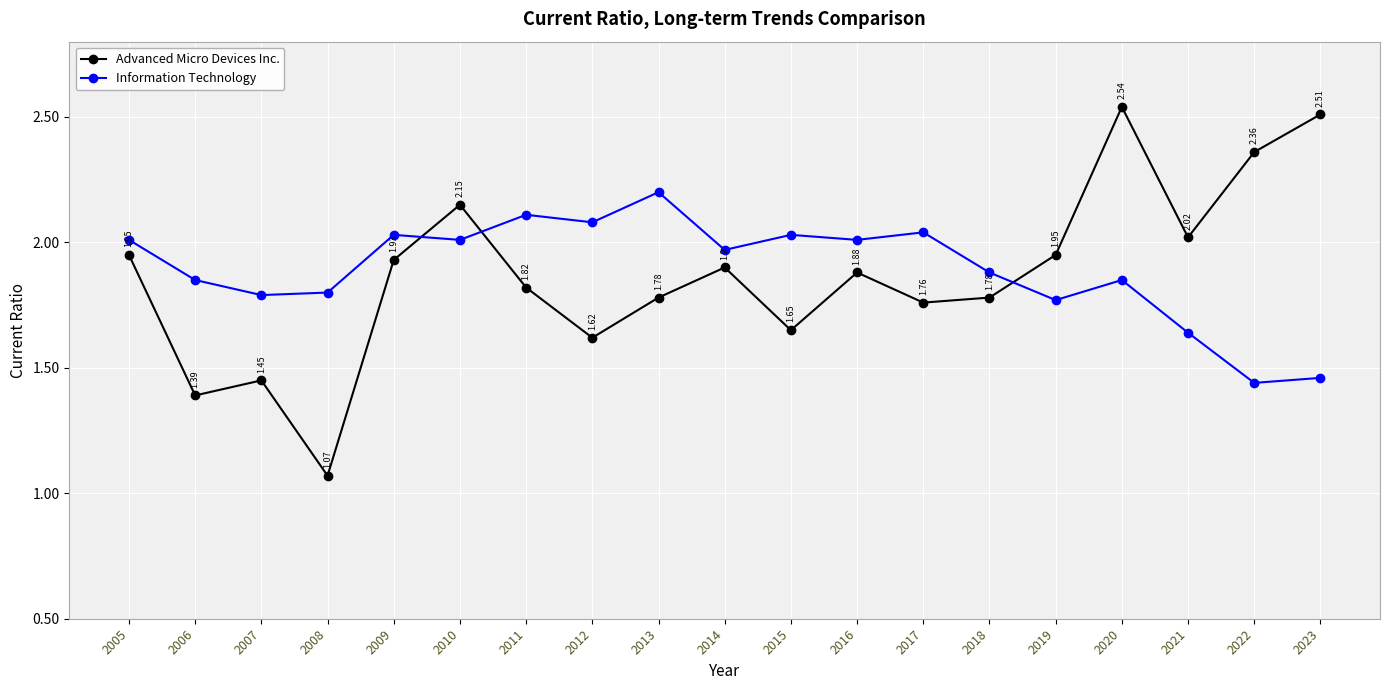

What is the total value across all series at 2005?

4.0